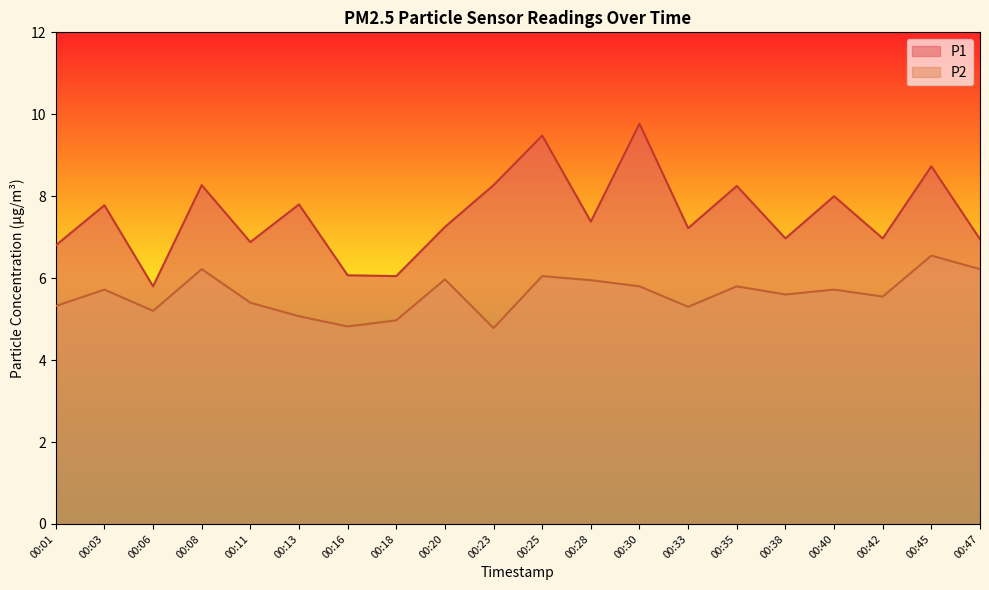

Which has a higher value, 00:11 or 00:47?

00:47